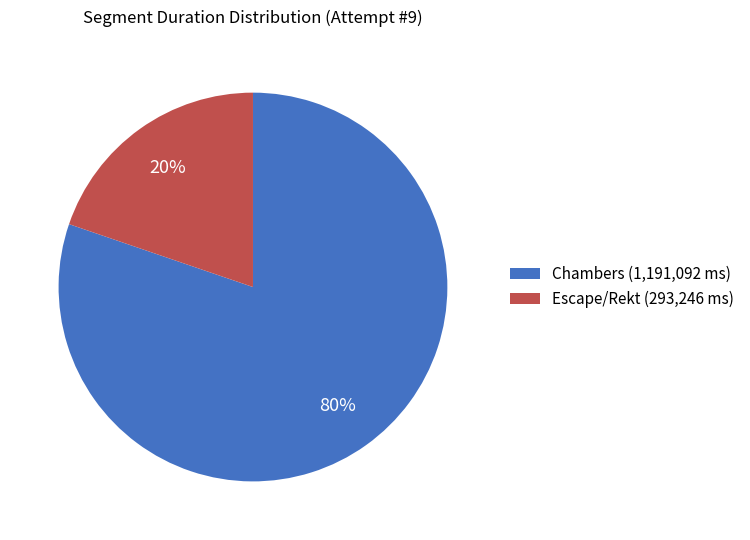

Is there any slice that represents more than half of the pie?

Yes